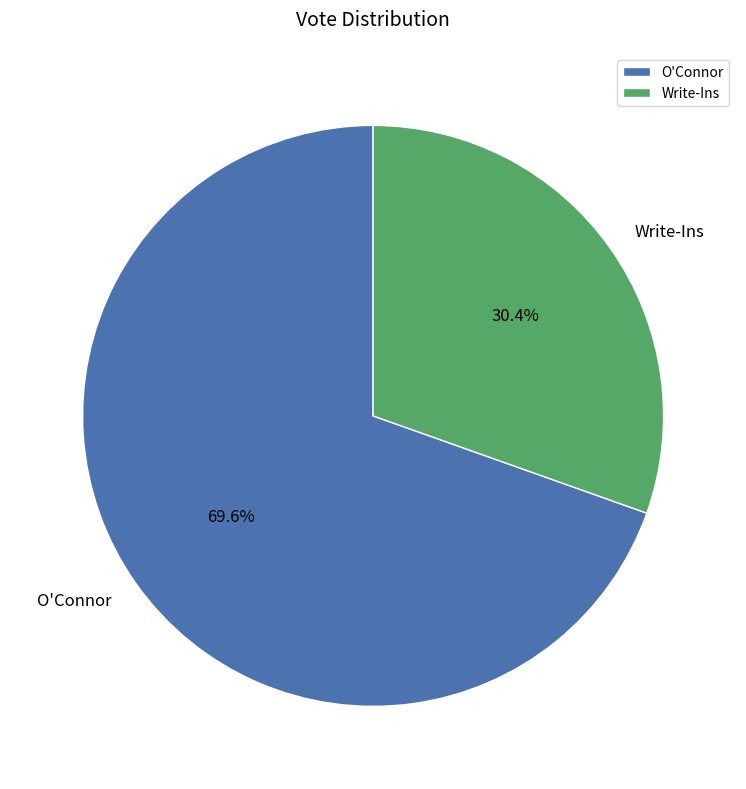

To the nearest percent, what percentage of the pie is O'Connor?

70%